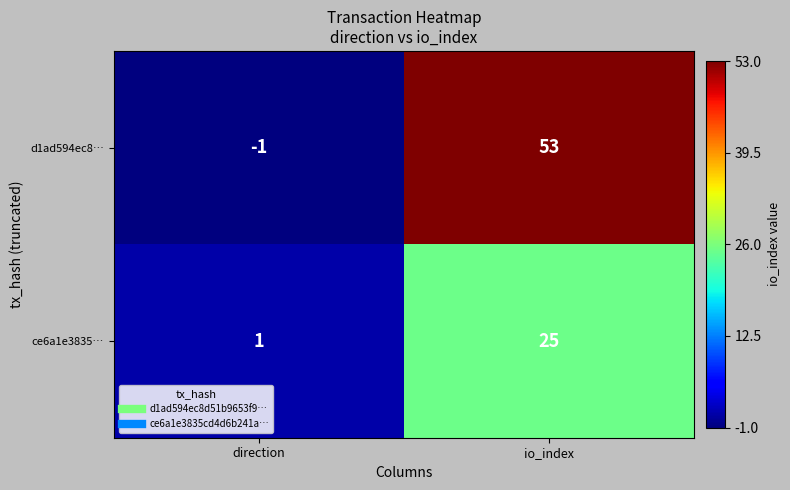

How many positive values does the d1ad594ec8… series have?

1